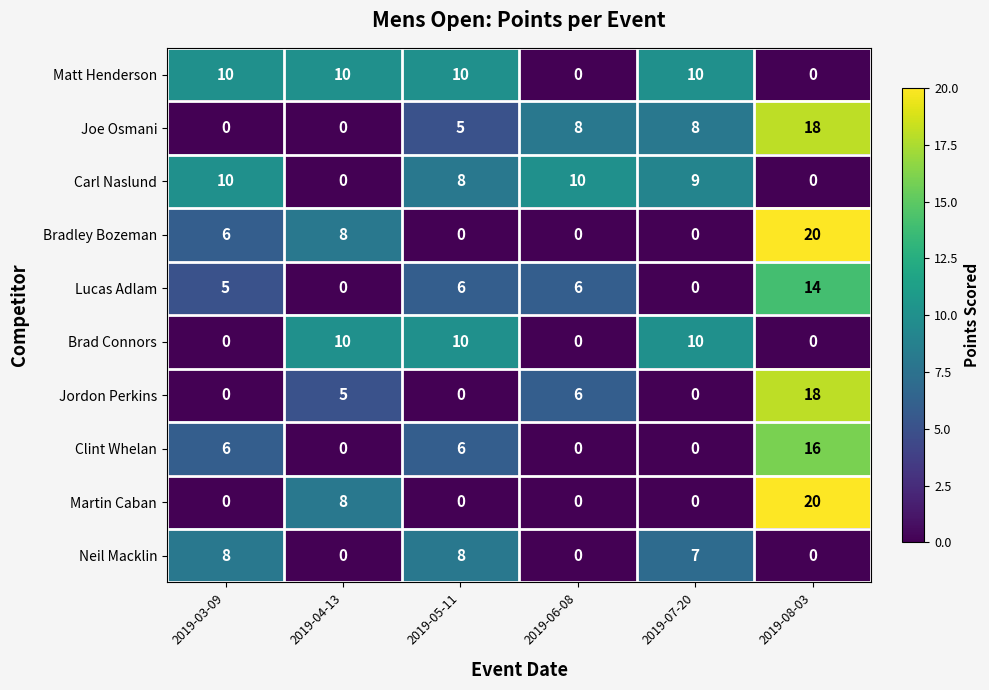

Count the number of categories in the chart.

6